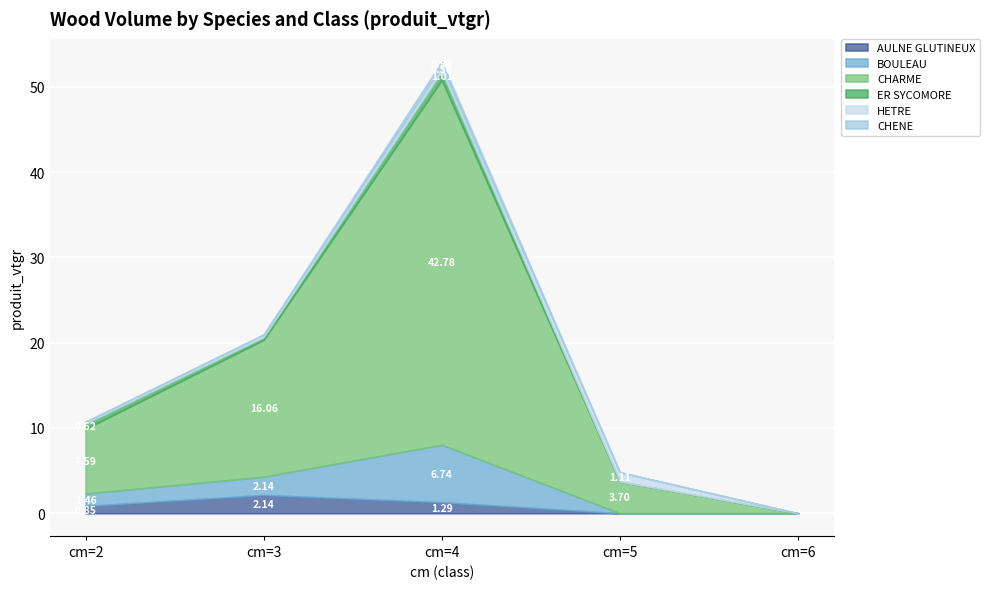

Which series has the largest total across all categories?

CHARME